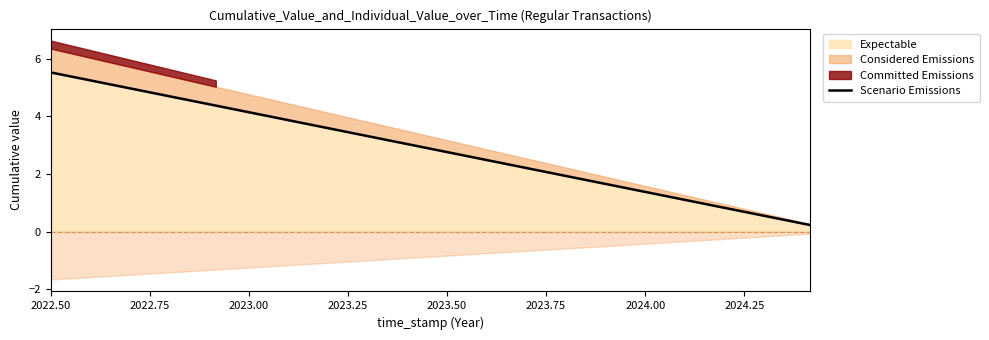

Does the chart display data point markers on the line(s)?

No